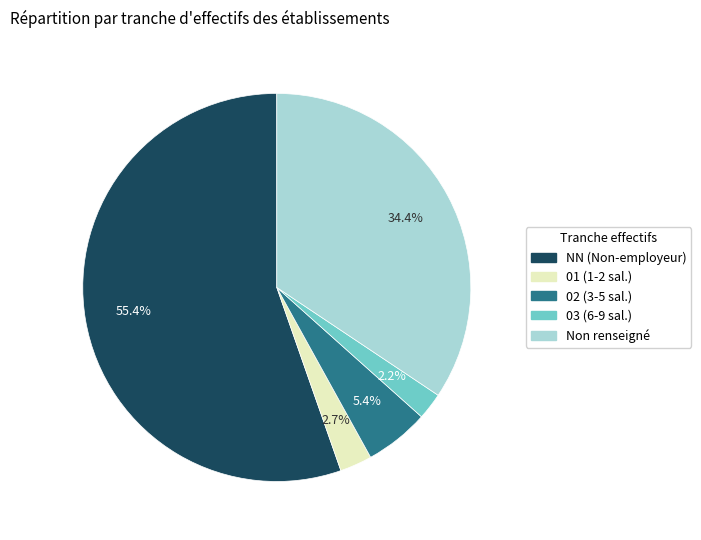

What is the total percentage of 01 (1-2 sal.) and Non renseigné?

37.1%